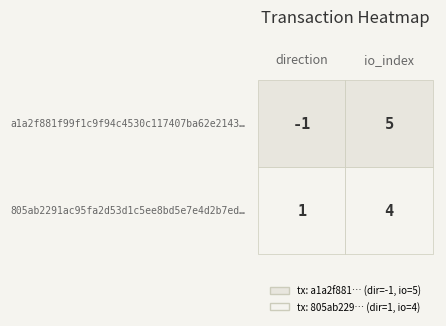

True or false: a1a2f881f99f1c9f94c4530c117407ba62e2143 has a value of 5 at 1.

True